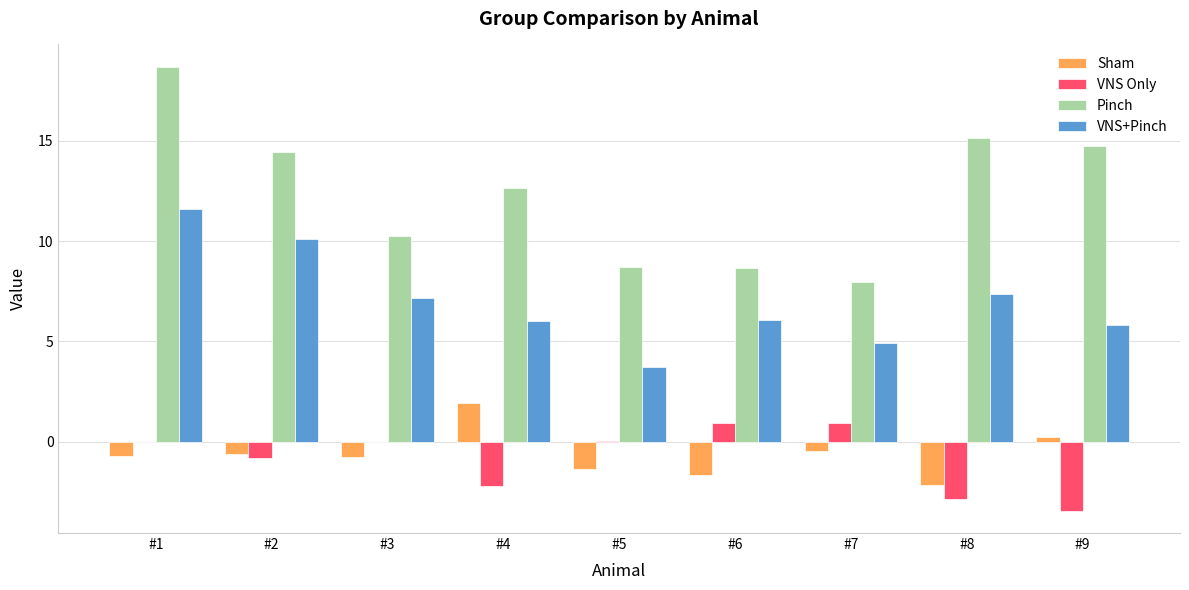

Which series has the largest total across all categories?

Pinch